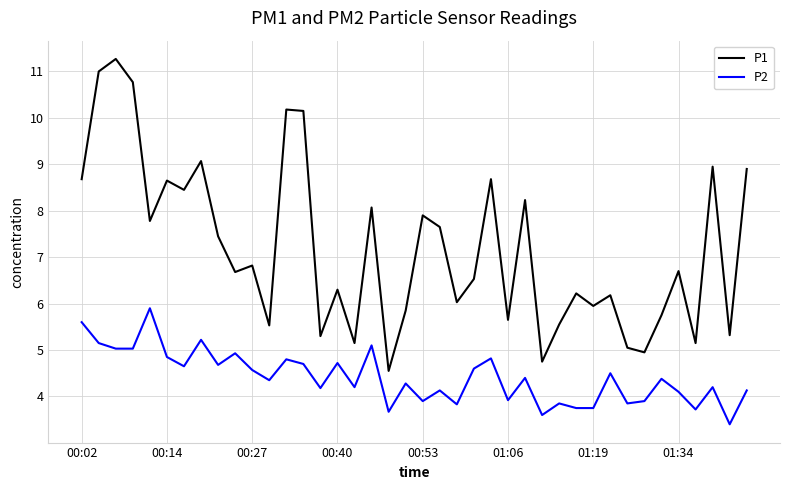

Does the chart have visible grid lines?

Yes